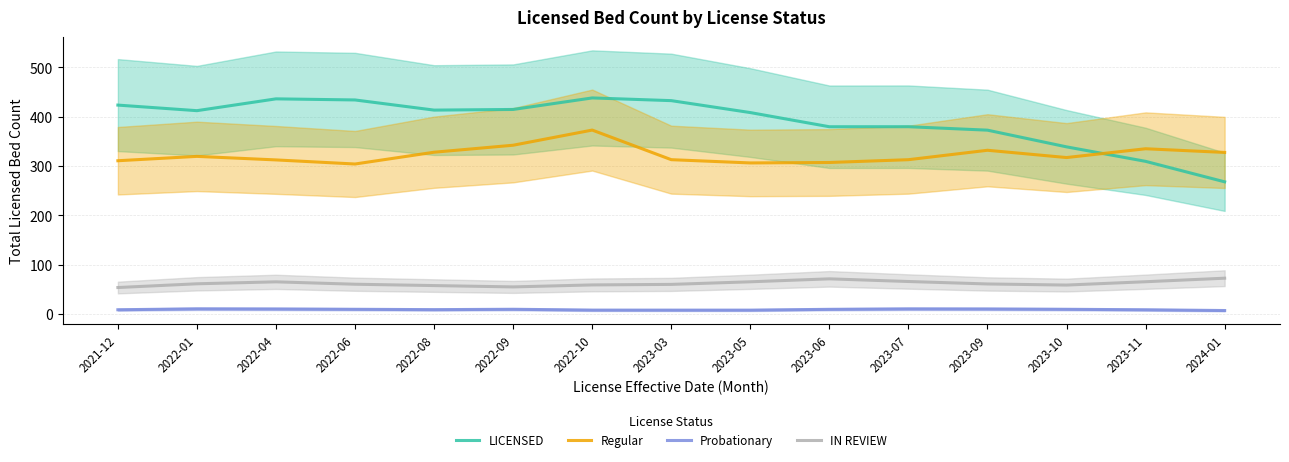

What position from the right is 2022-08?

11